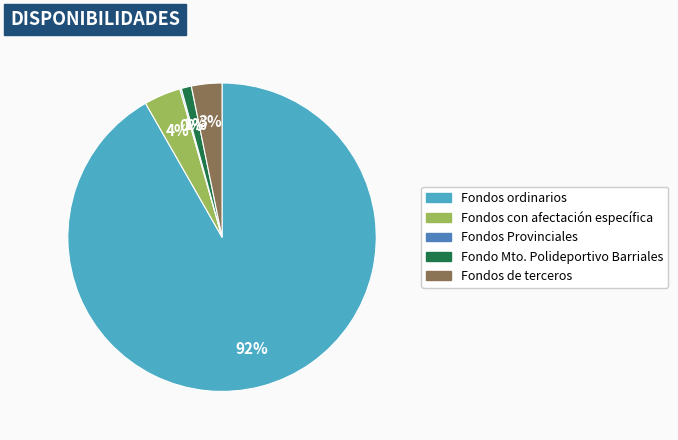

To the nearest percent, what is the combined percentage of Fondo Mto. Polideportivo Barriales and Fondos de terceros?

4%